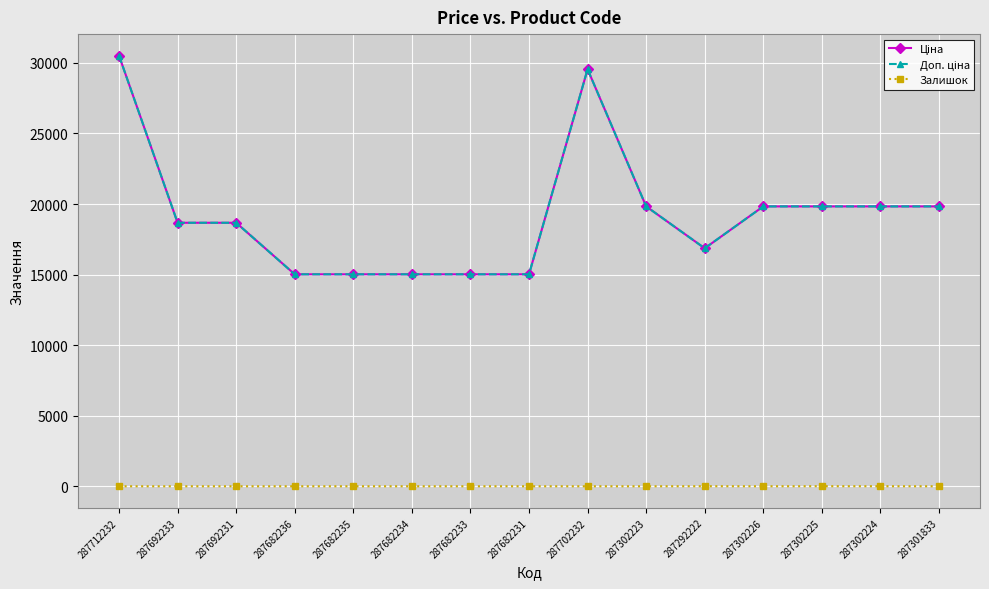

True or false: Залишок and Доп. ціна cross at least once.

False